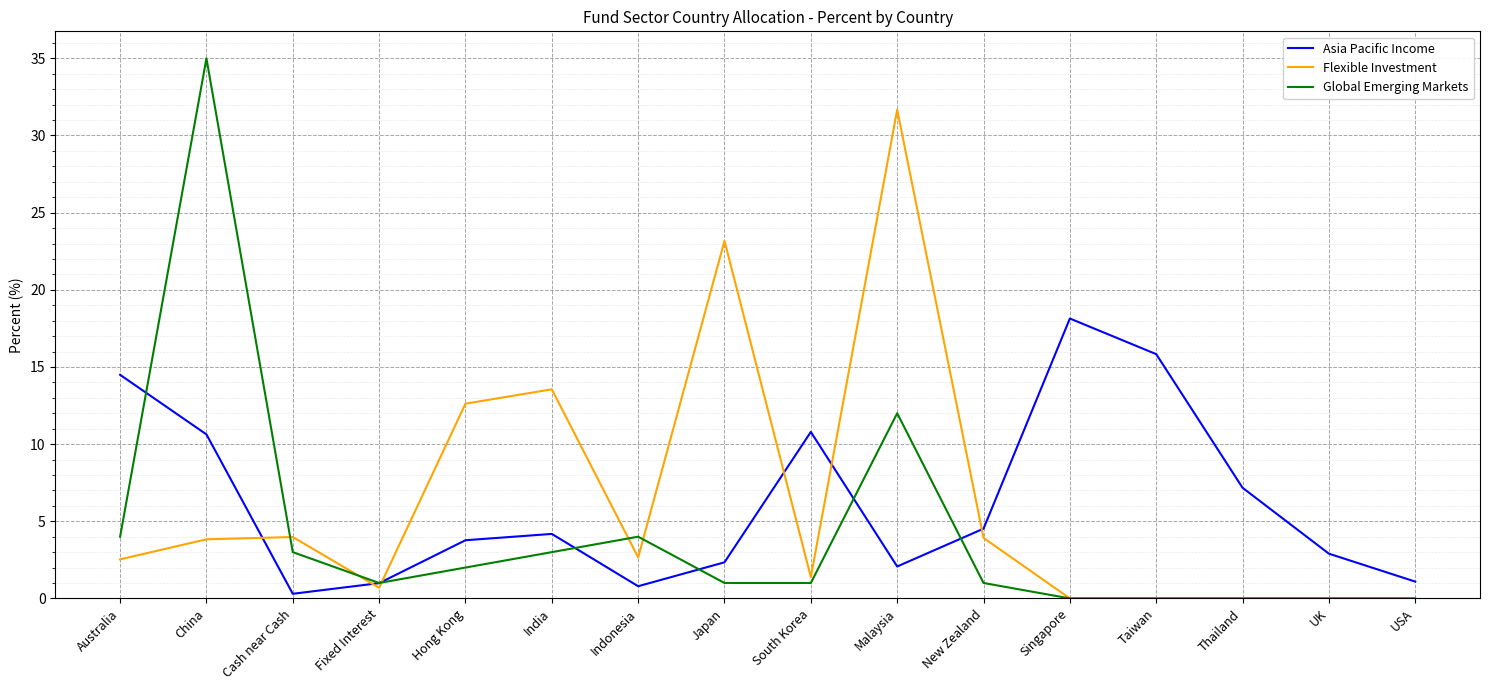

What position from the left is India?

6